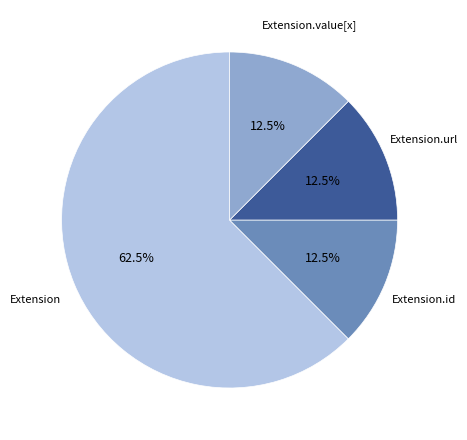

Does any single category account for the majority?

Yes